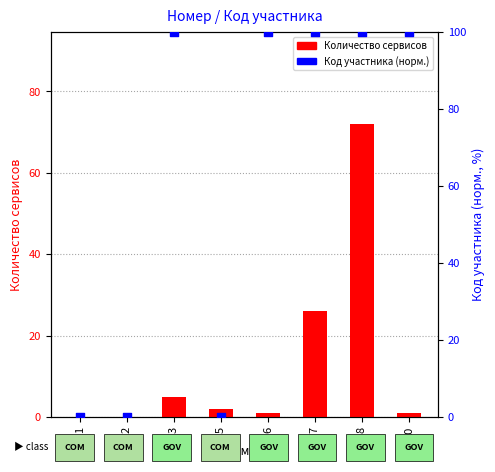

At which category is the sum across all series the highest?

8